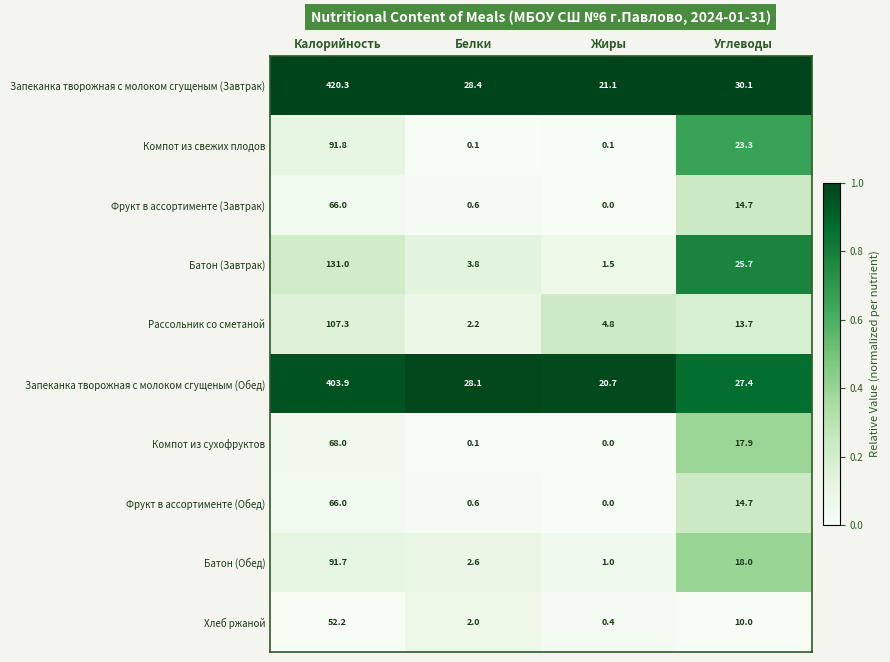

List the labels in order of Батон (Завтрак) value, largest first.

Калорийность, Углеводы, Белки, Жиры